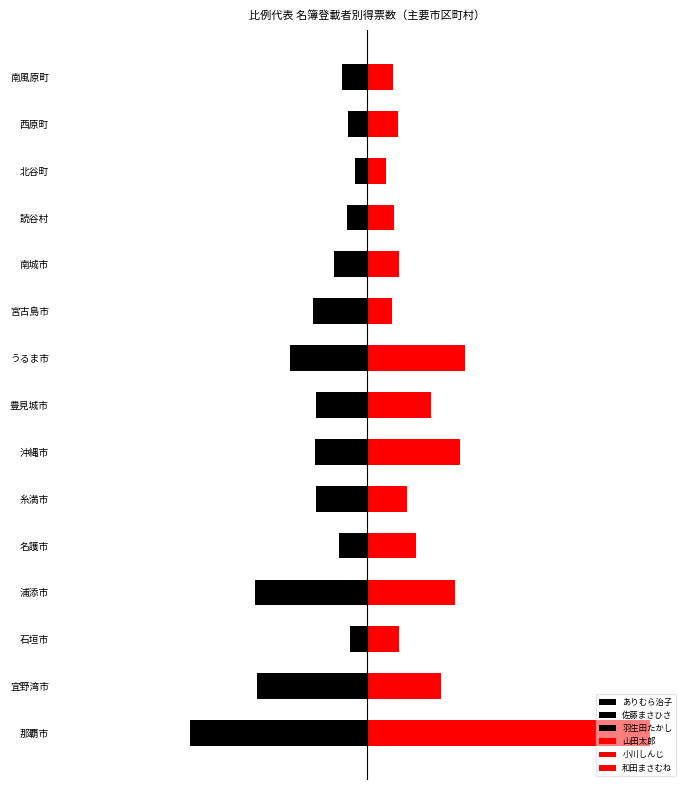

How many groups of bars are there?

15